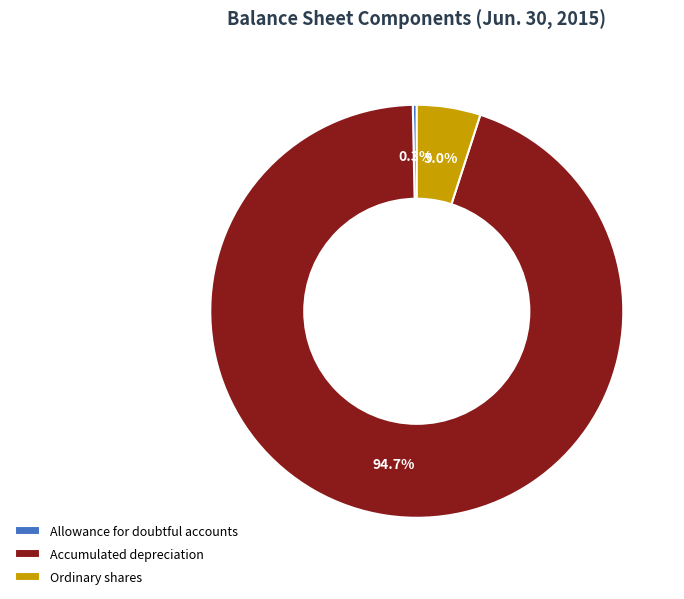

What is the ratio of the value at Accumulated depreciation to the value at Allowance for doubtful accounts?

306.0